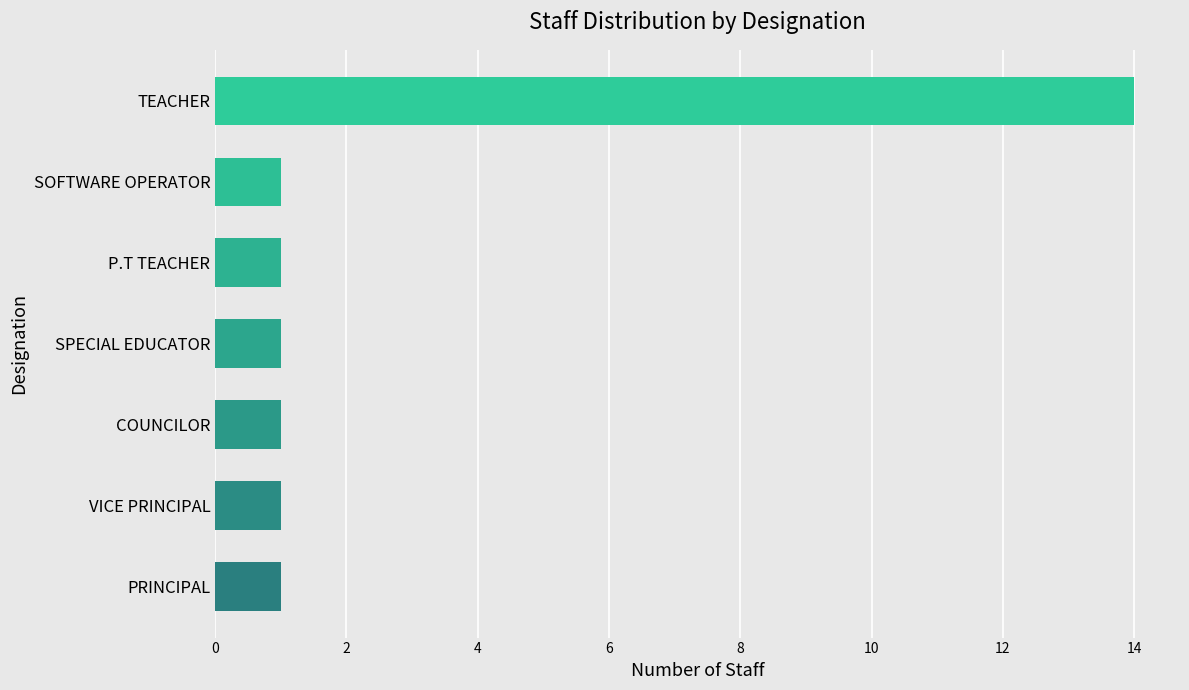

Reading bottom to top, what are all the values shown in this chart?

1	1	1	1	1	1	14